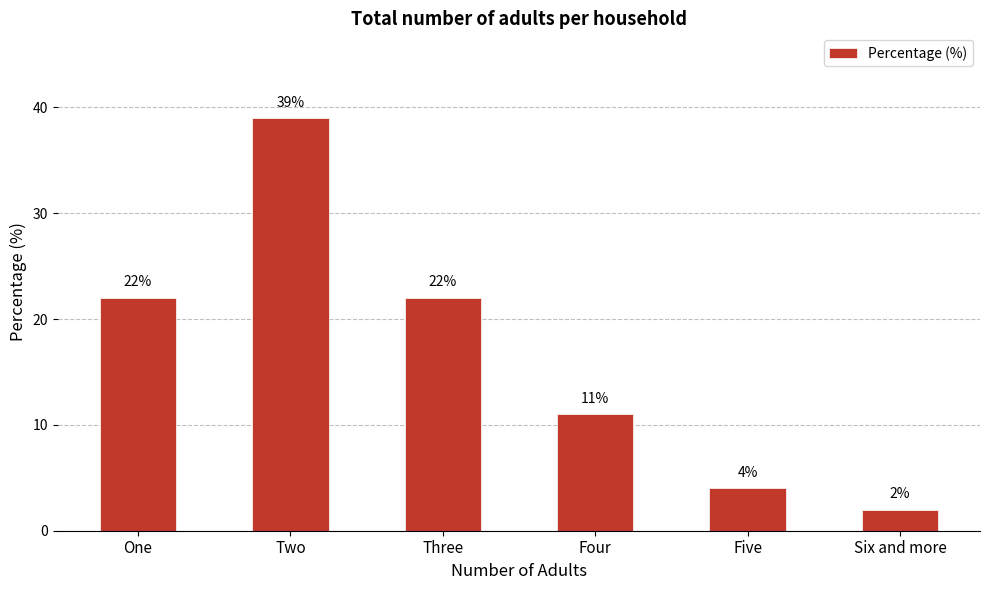

Read the value at One, to the nearest 5.

20